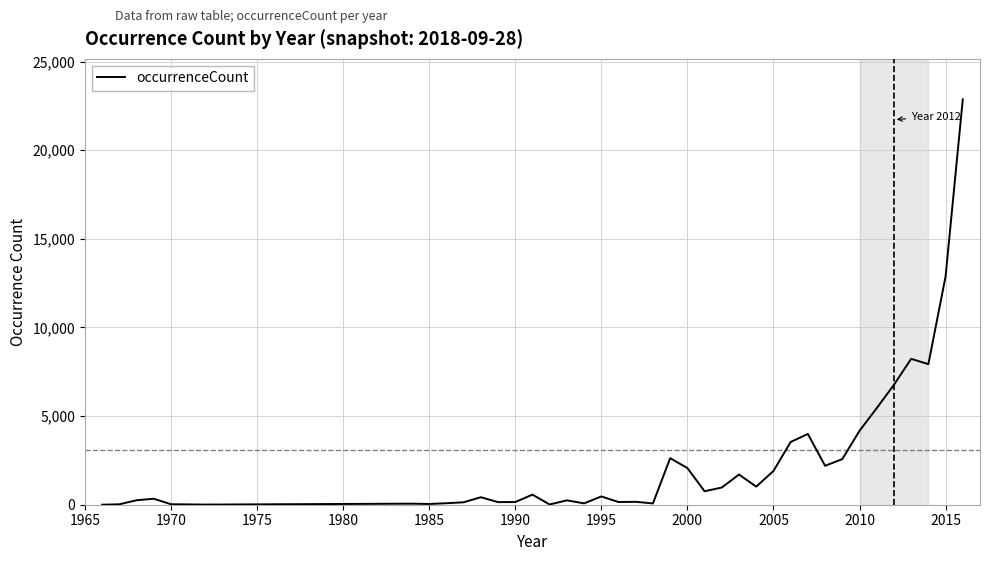

What is the difference between the maximum and minimum values?

22869